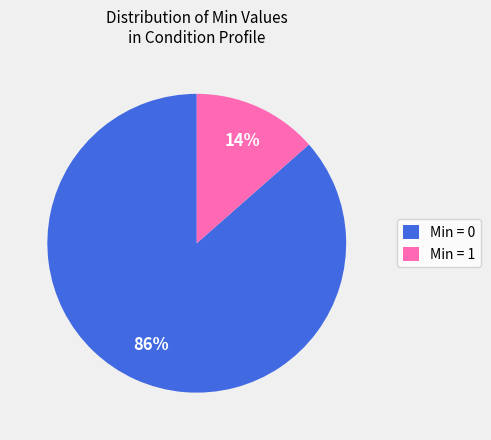

Is there a majority slice in this chart?

Yes